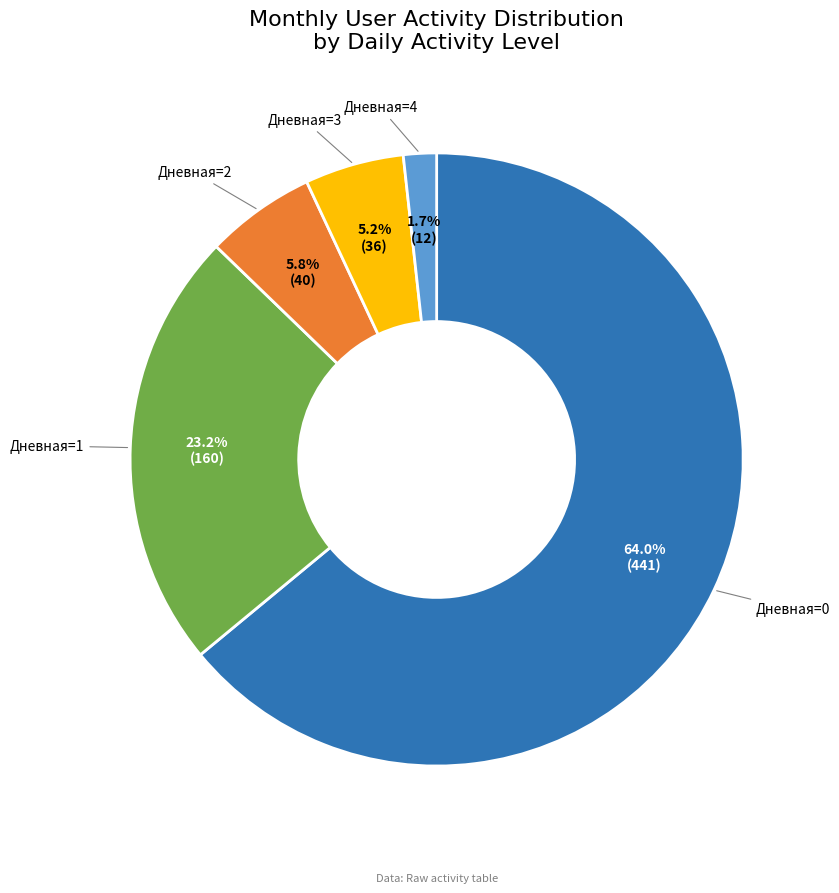

Is there a majority slice in this chart?

Yes